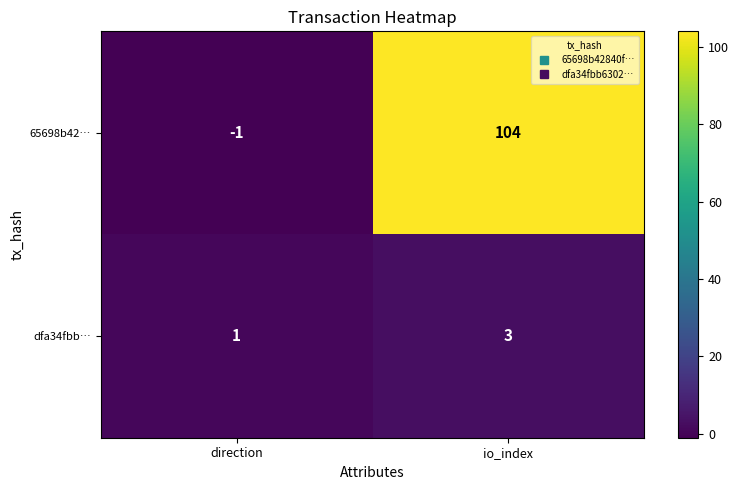

At io_index, list the series in order from largest to smallest.

65698b42…, dfa34fbb…